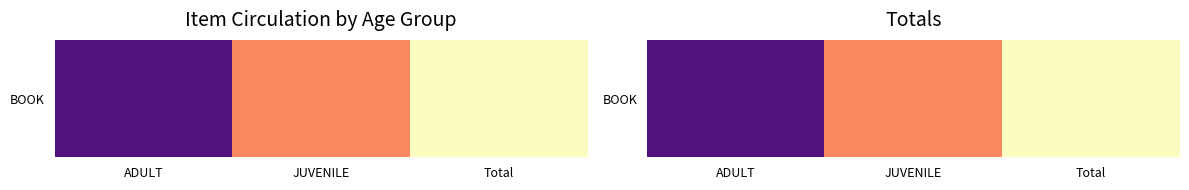

Where does the data first go above 3?

Total